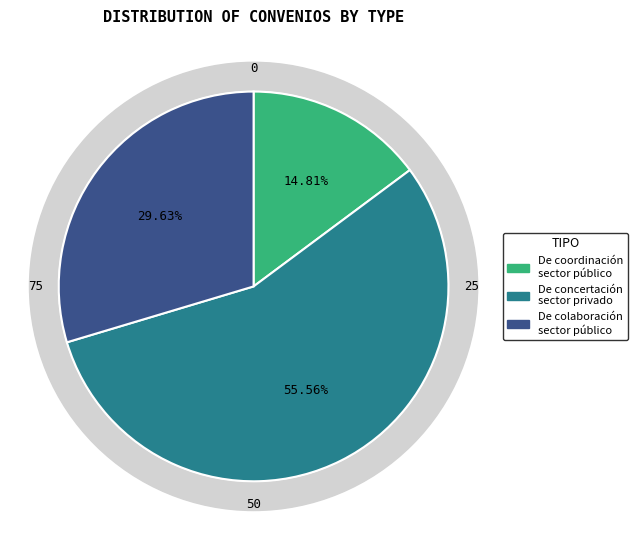

True or false: De coordinación con el sector público accounts for 15% of the total.

True